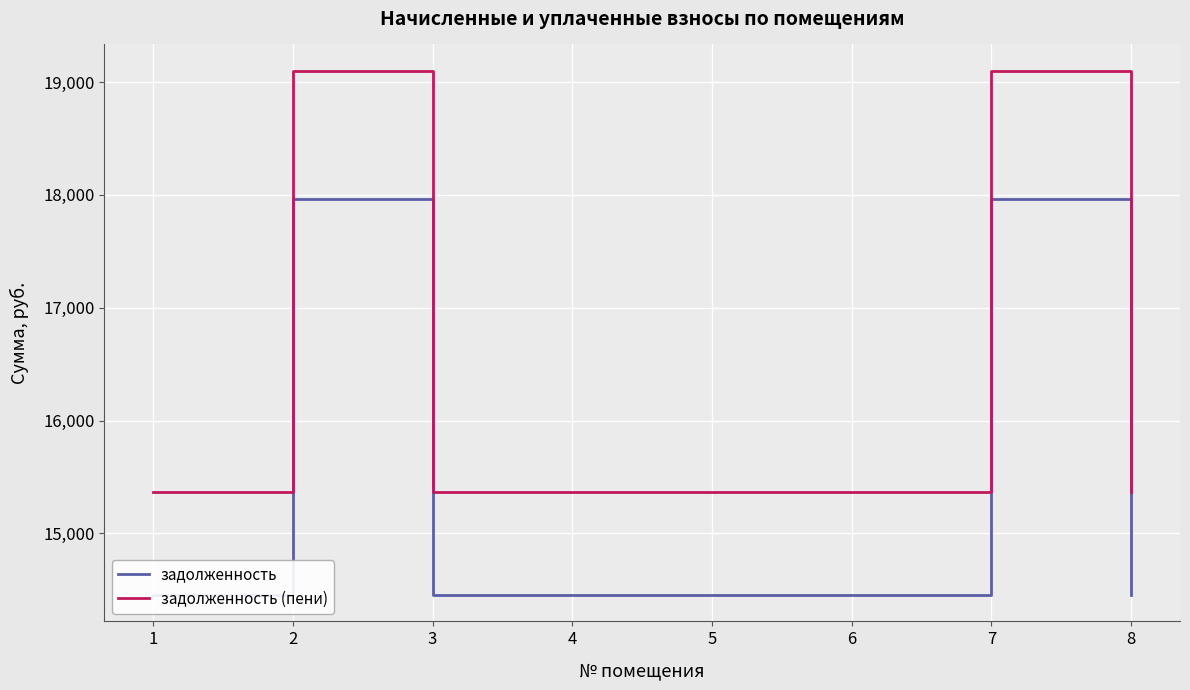

What is the smallest value displayed?

14452.6